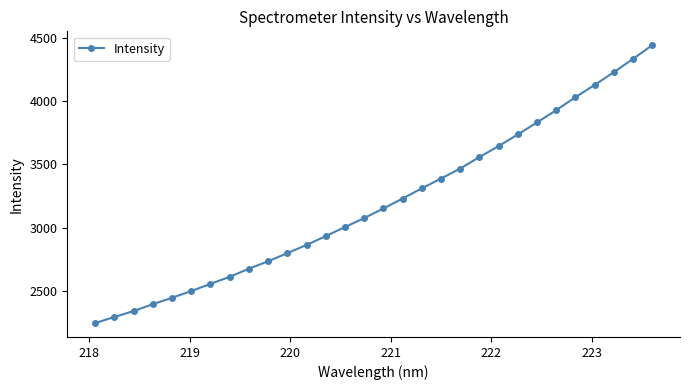

What is the maximum value shown in the chart?

4443.9